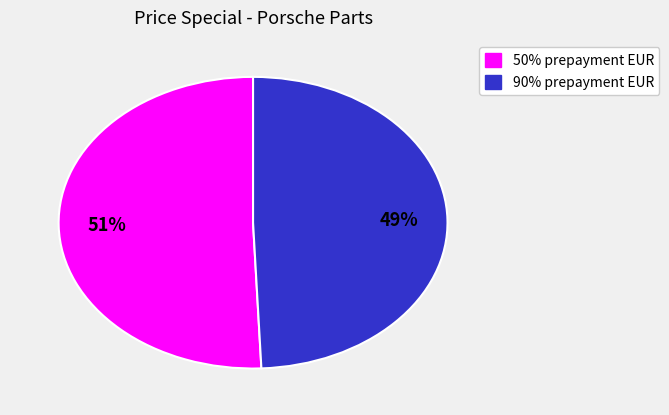

Is there a majority slice in this chart?

Yes